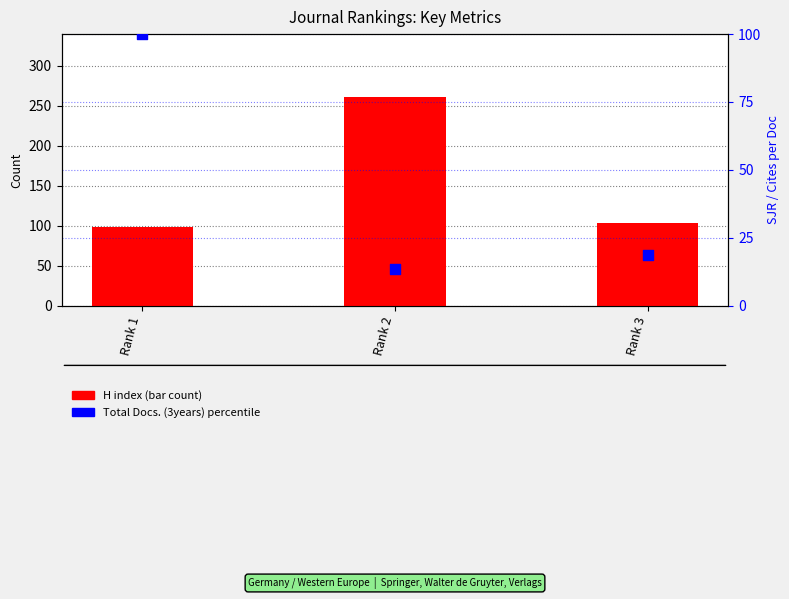

What are all the series names shown in the legend?

H index, Total Docs. (3years) %